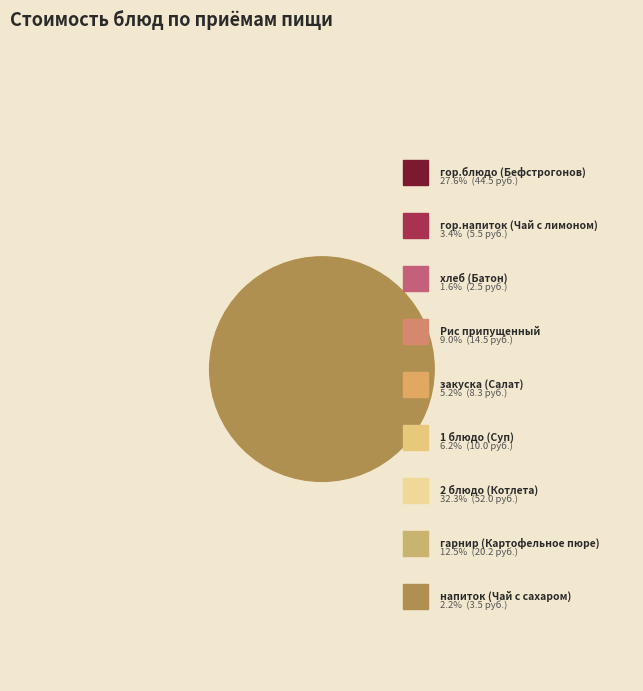

To the nearest percent, what percentage of the pie is гарнир (Картофельное пюре)?

13%